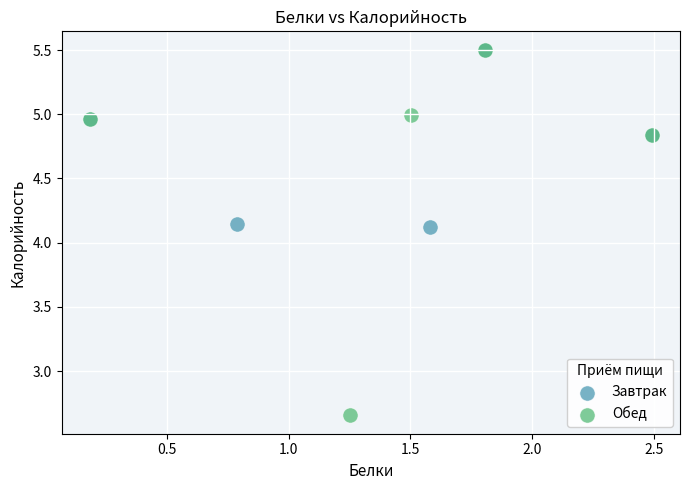

Which series has the largest Y range (max minus min)?

Обед